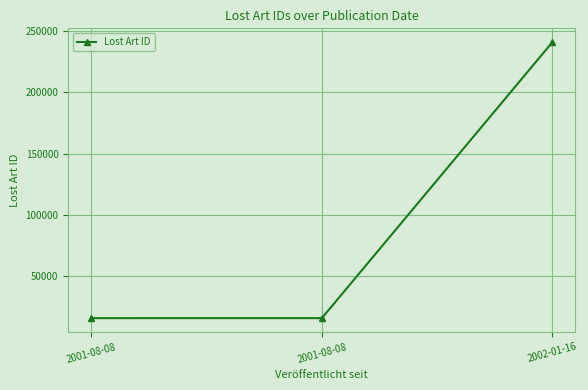

How many lines are shown in the chart?

1